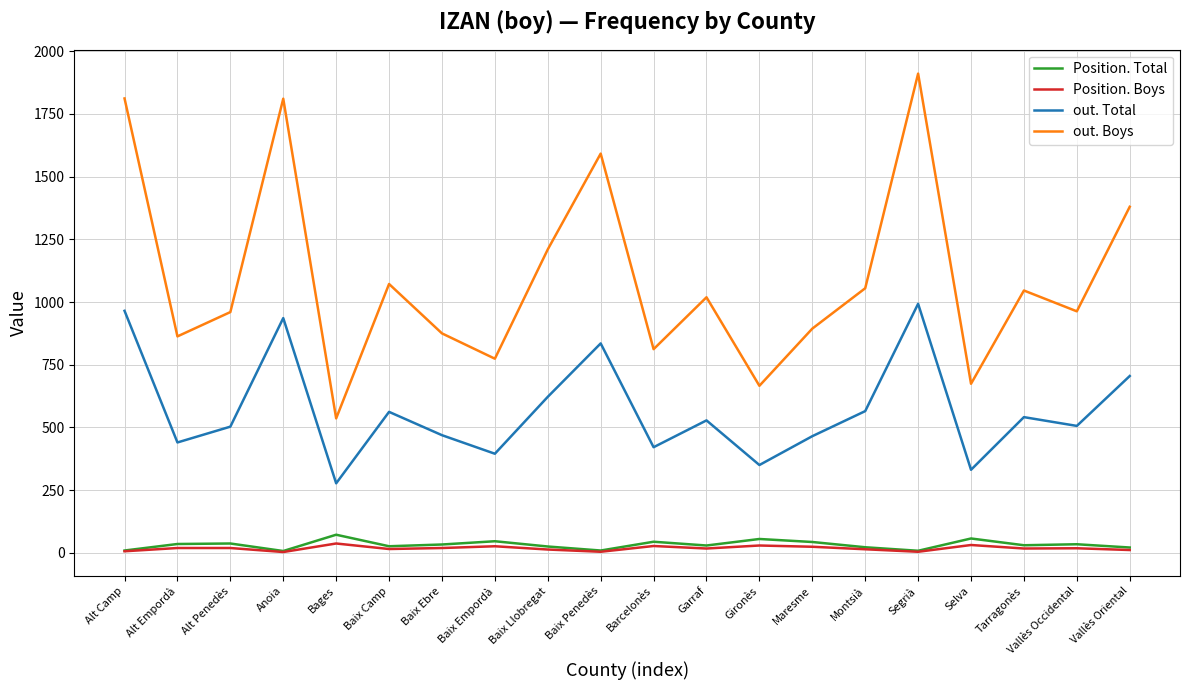

At which category does out. Total reach its first local peak?

Anoia